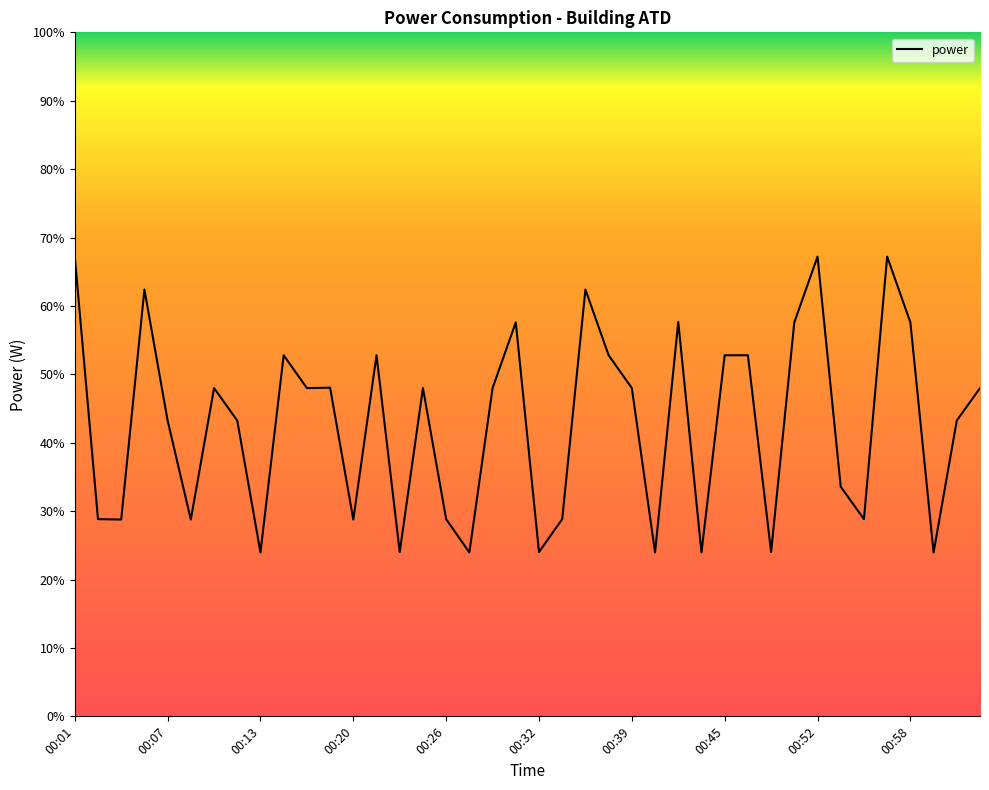

What is the minimum value shown in the chart?

24.0